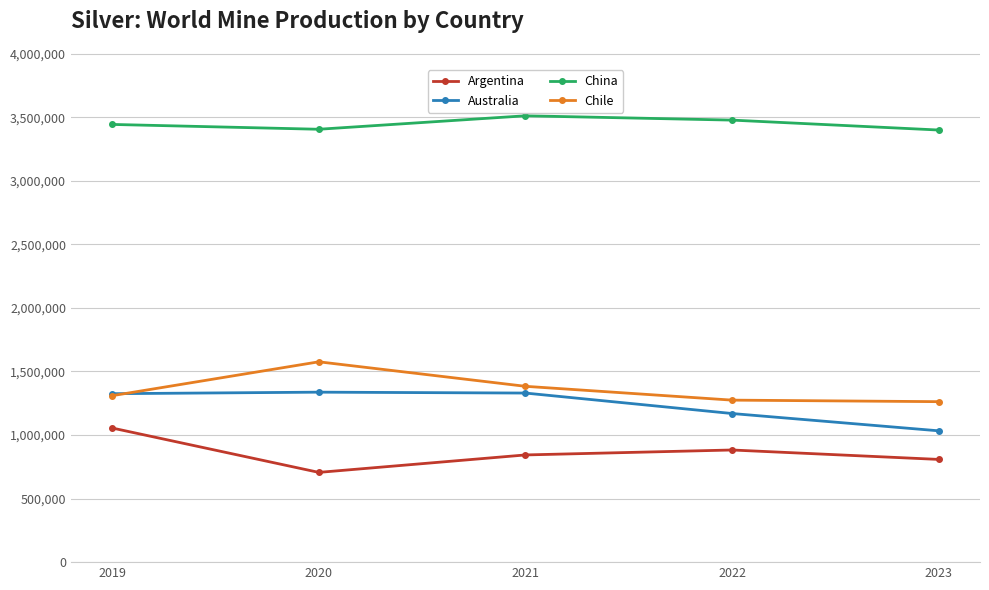

Is it true that Argentina equals 808000 at 2023?

True